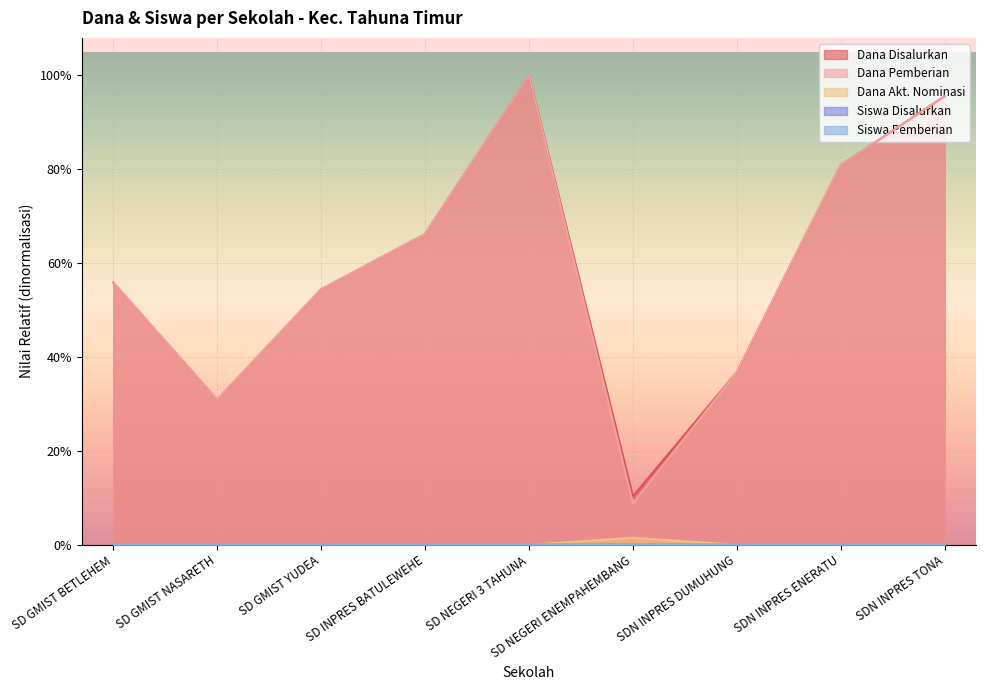

True or false: Siswa Disalurkan has a value of 0.0 at SD INPRES BATULEWEHE.

False